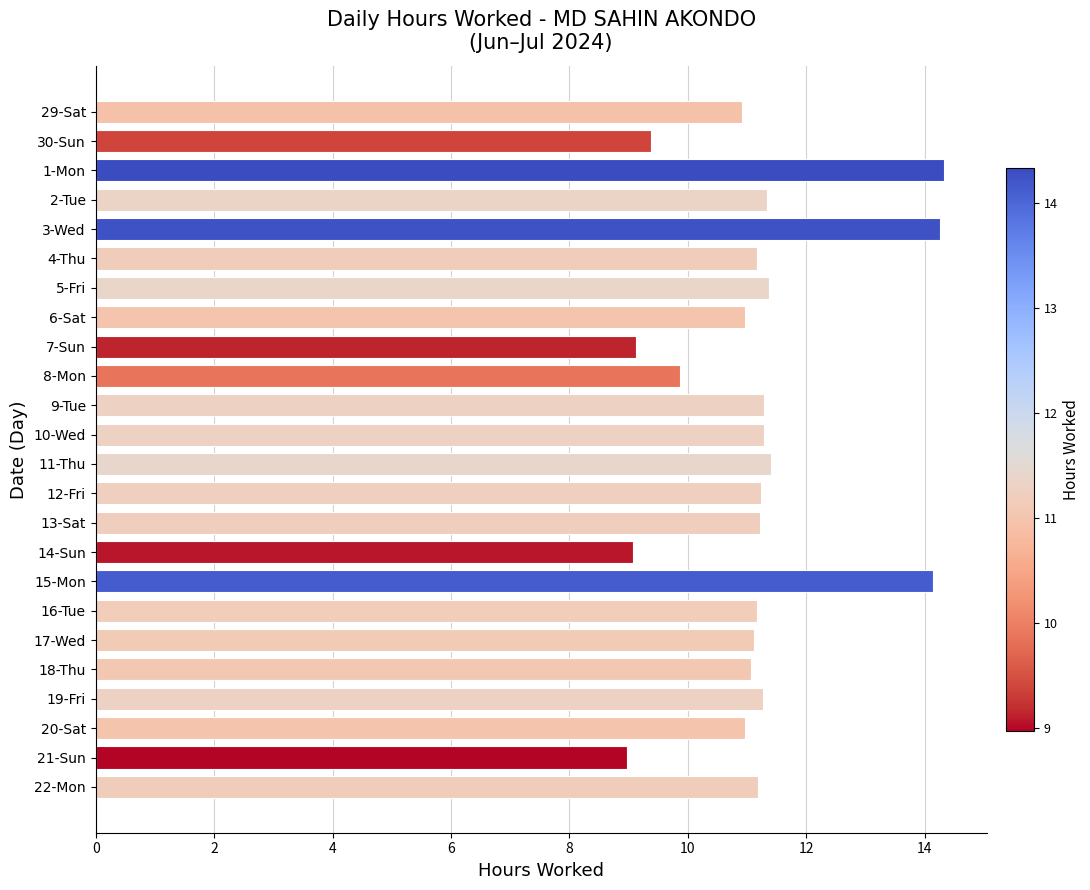

What is the greatest value displayed?

14.3